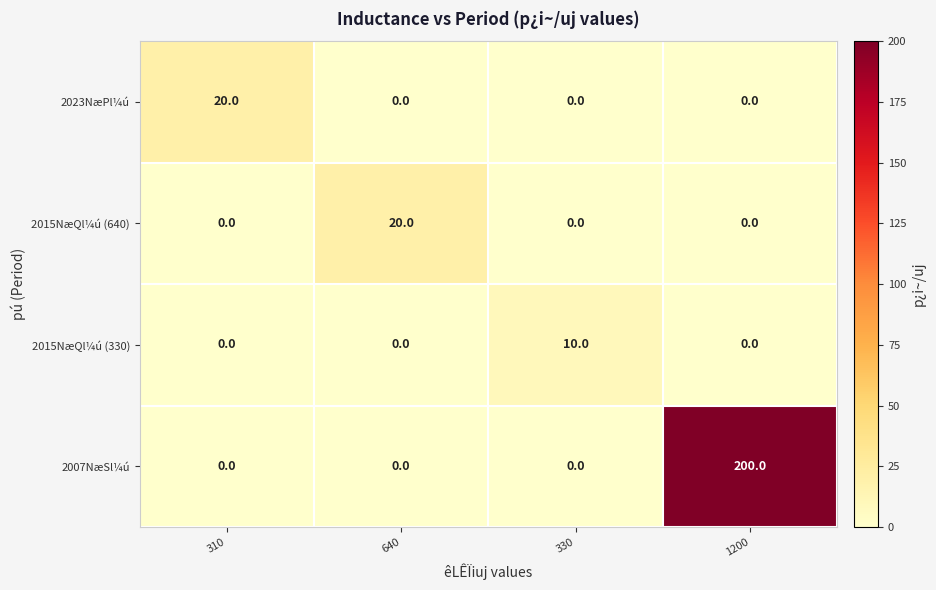

Which series has the largest total across all categories?

2007NæSl¼ú